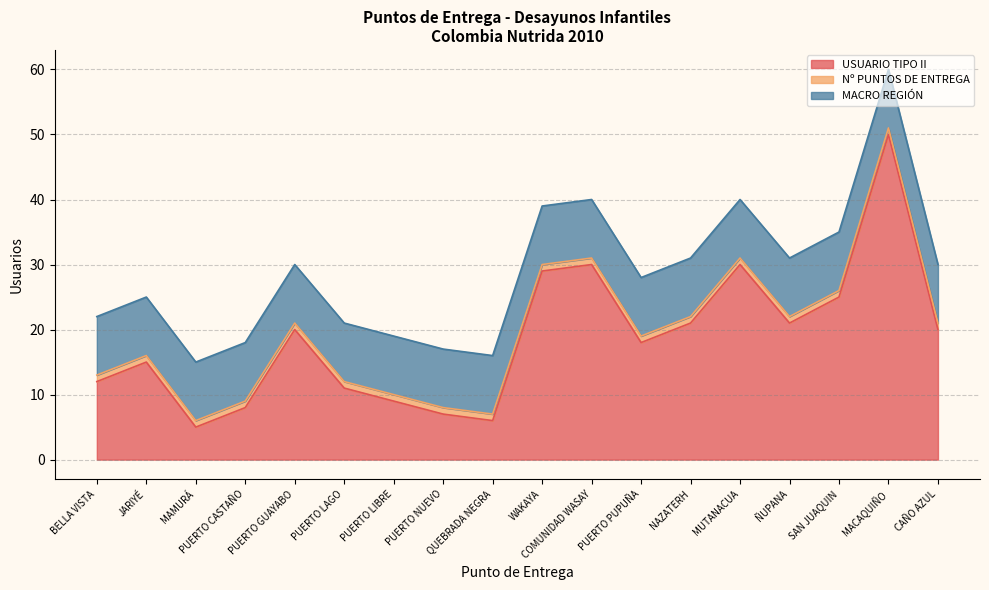

At which label does USUARIO TIPO II first exceed 20?

WAKAYA